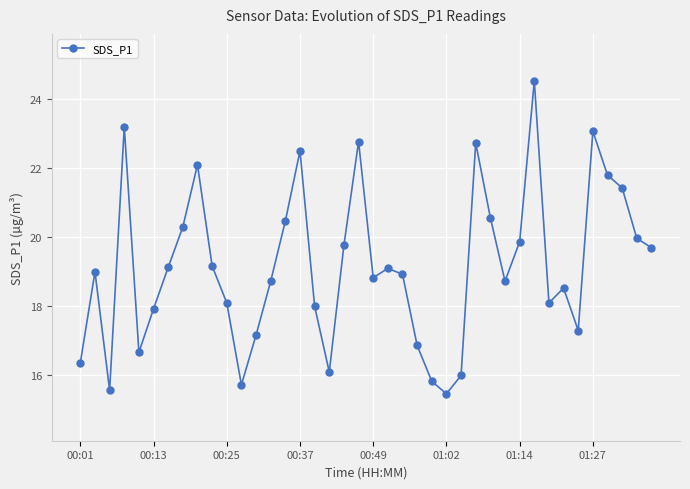

What is the value of the 12th point from the left?

15.7